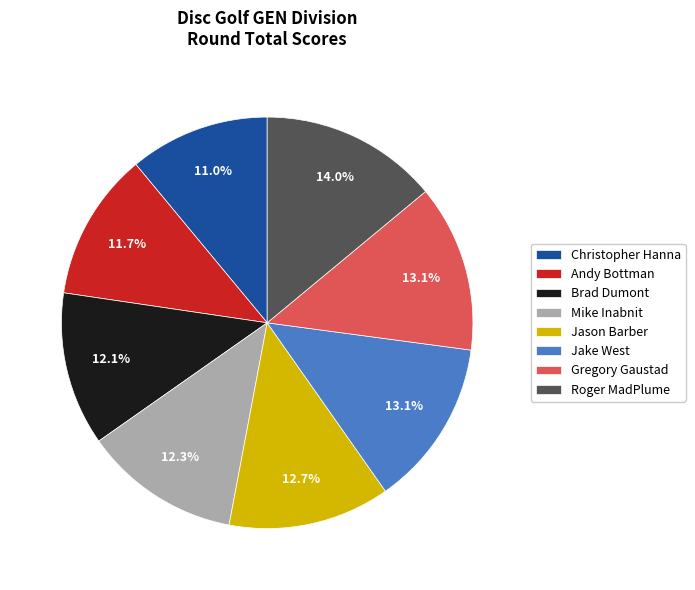

Which slice is the smallest?

Christopher Hanna